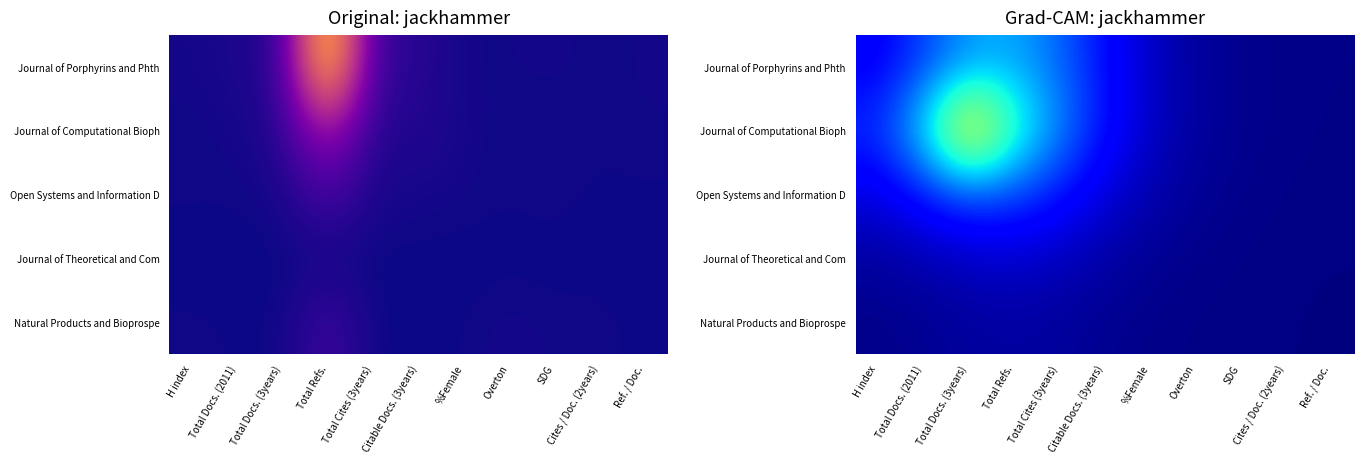

List the series in order of their peak value, lowest first.

Natural Products and Bioprospe, Journal of Theoretical and Com, Open Systems and Information D, Journal of Porphyrins and Phth, Journal of Computational Bioph